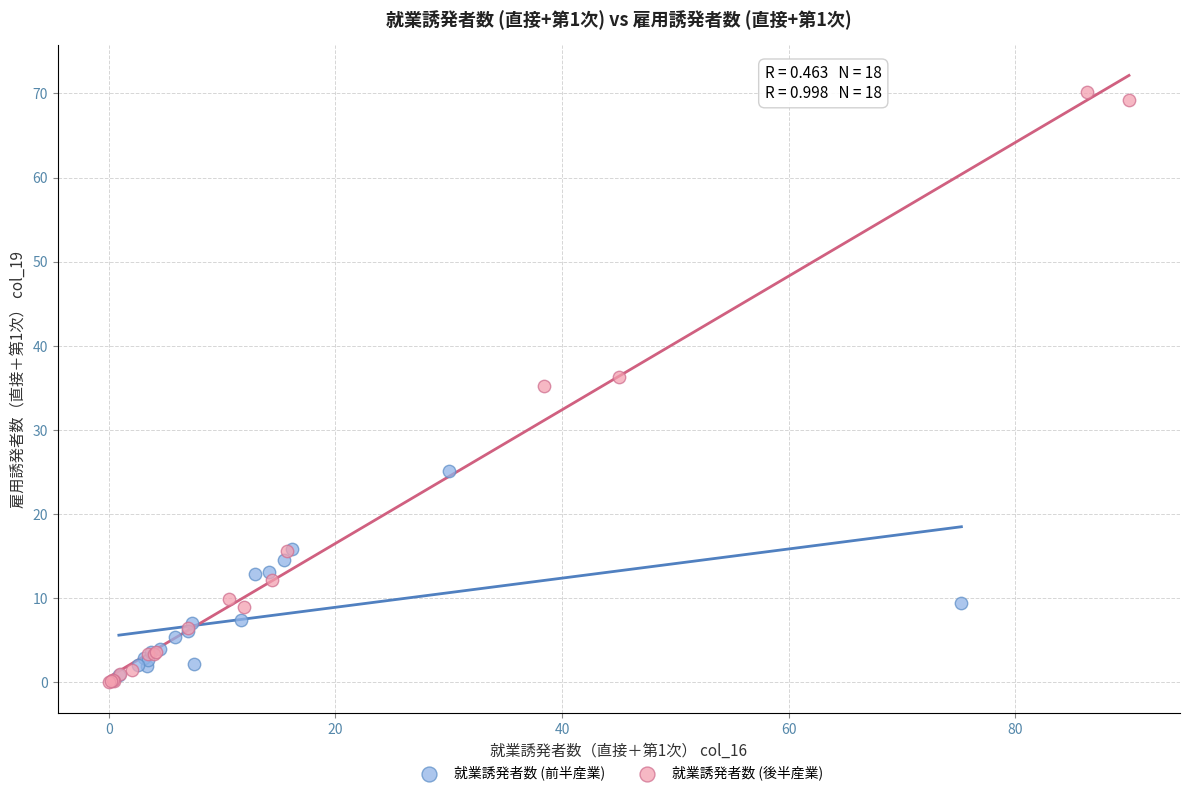

Which series contains the highest Y value?

就業誘発者数 (後半産業)